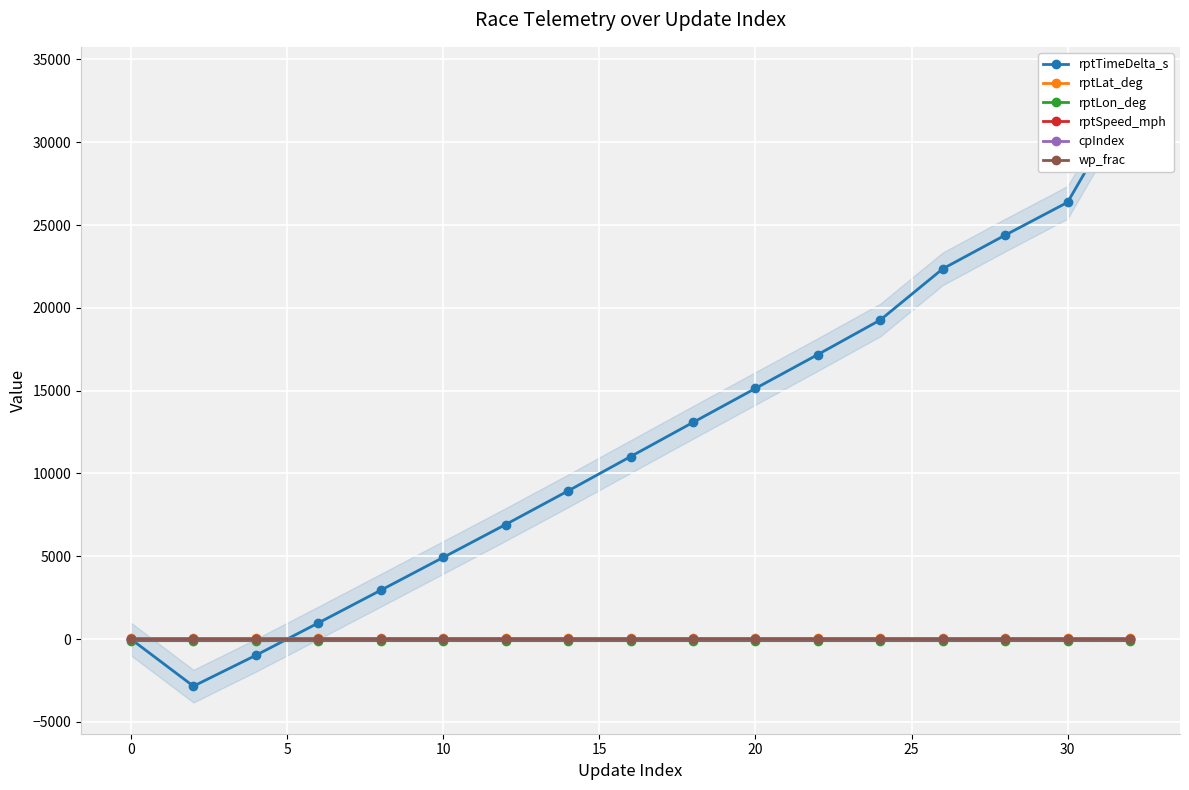

Is this an area chart (filled region under the line)?

No